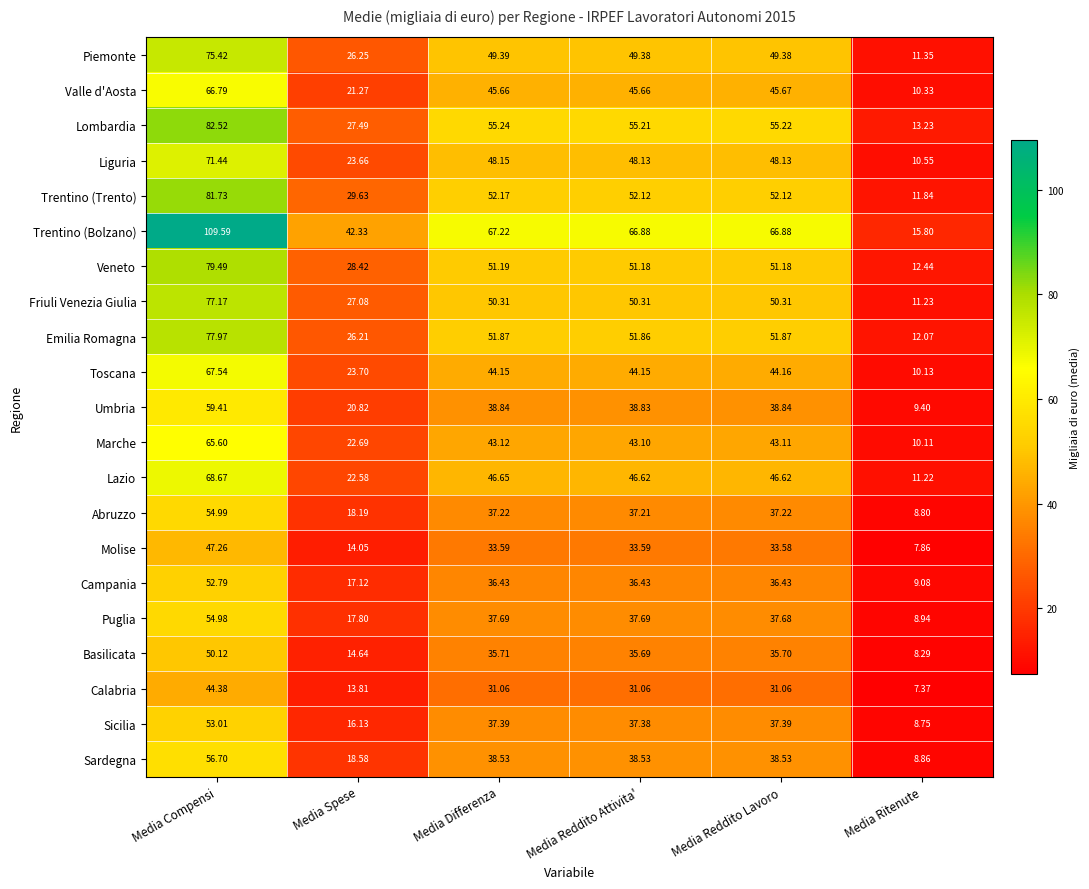

Between Media Differenza and Media Reddito Attivita', which series saw the biggest shift?

Trentino (Bolzano)